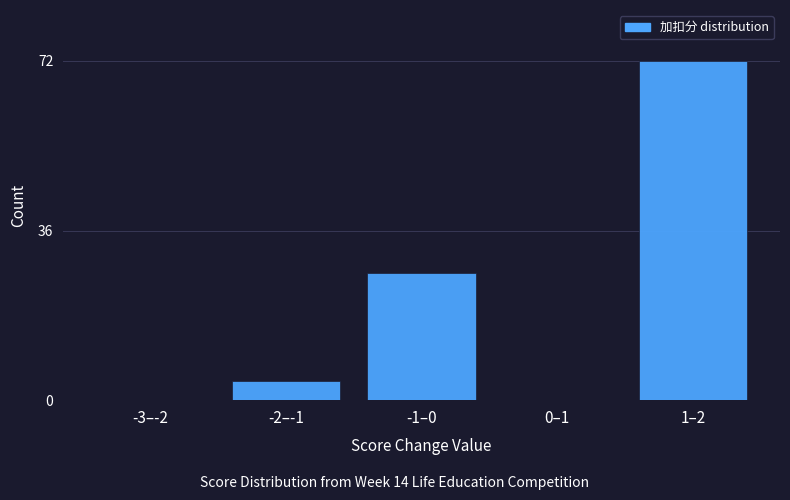

Reading right to left, list all the values displayed in this chart.

1–2=72	0–1=0	-1–0=27	-2–-1=4	-3–-2=0